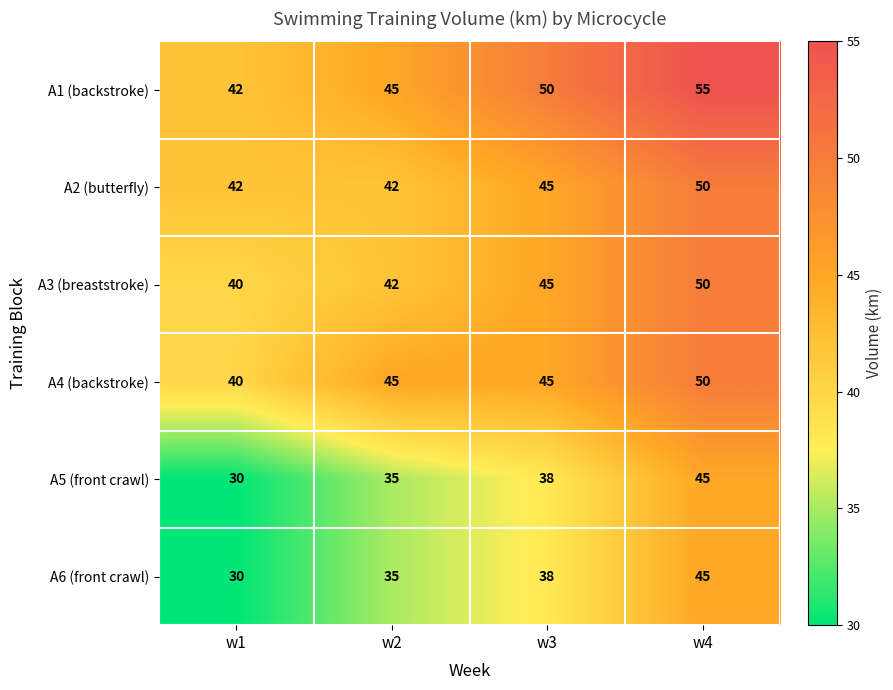

What is the difference between the maximum and minimum values in the A2 (butterfly) series?

8